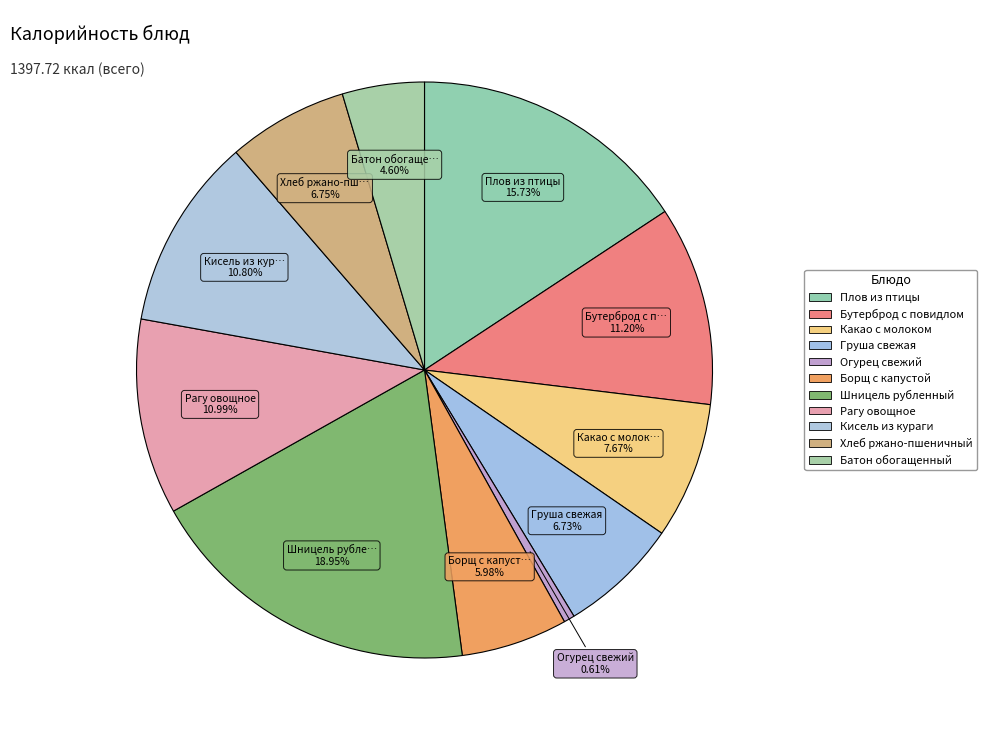

Combined, what portion of the pie is Кисель из кураги and Какао с молоком?

18.5%